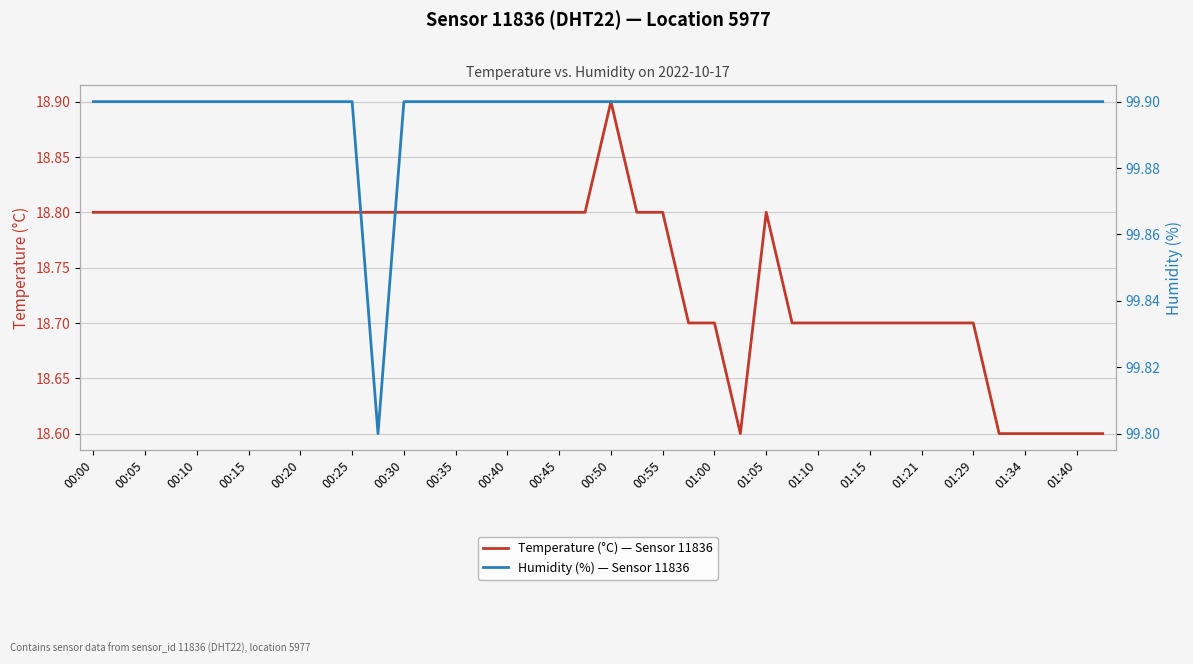

True or false: Temperature (°C) — Sensor 11836 and Humidity (%) — Sensor 11836 intersect in this chart.

False